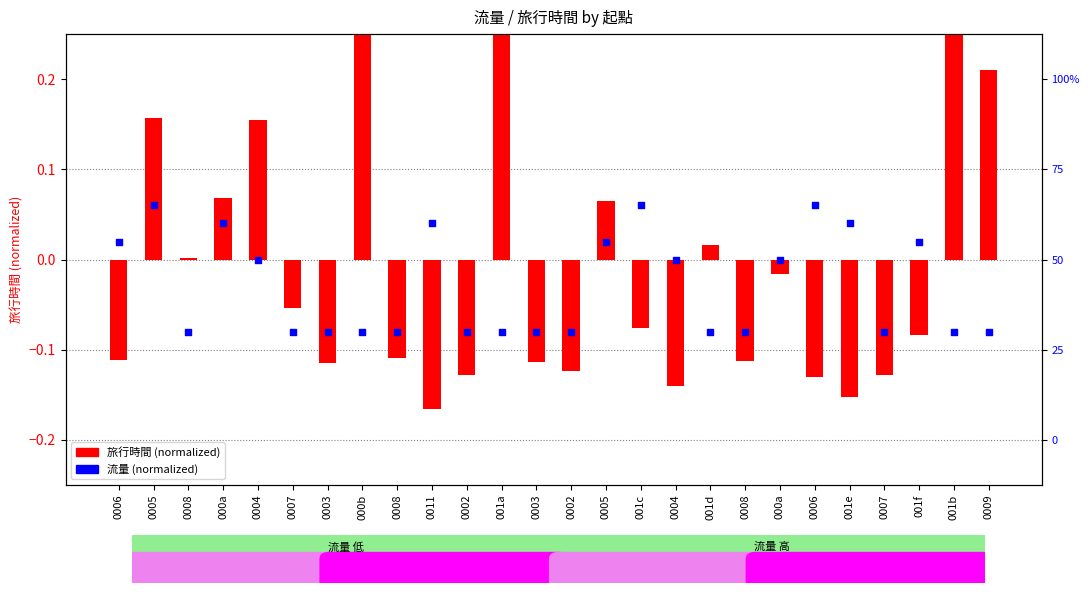

Is the value of 旅行時間 (normalized) at 0011 greater than the value of 流量 (normalized) at 0004?

No